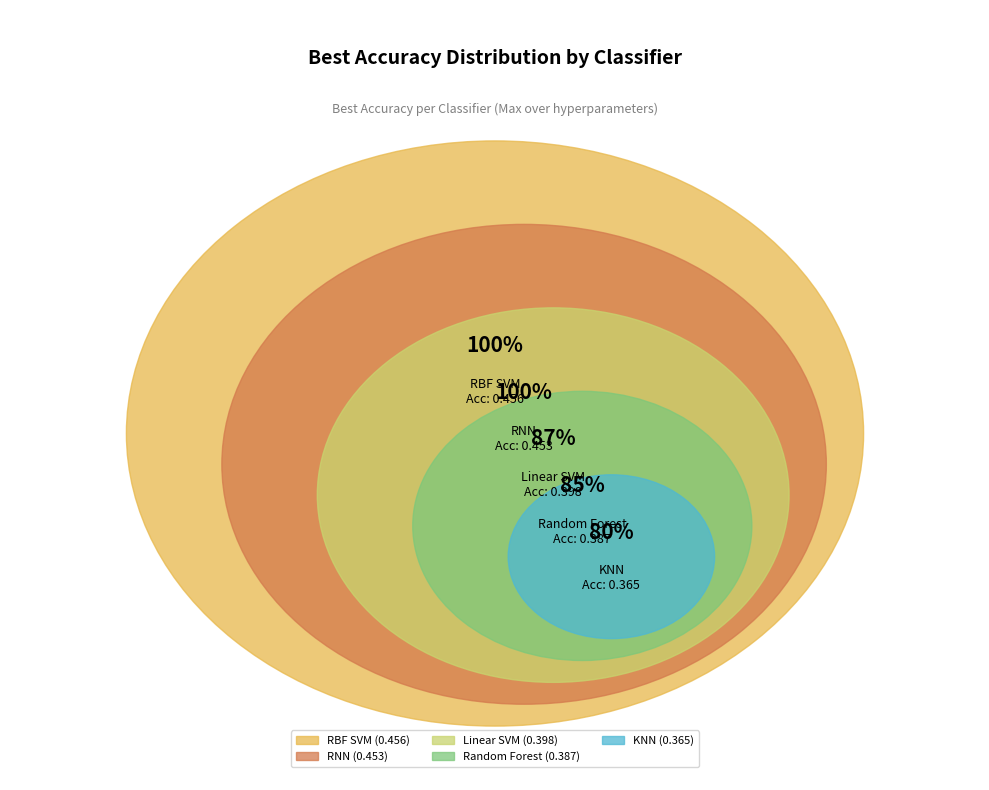

How many segments does this pie chart have?

5